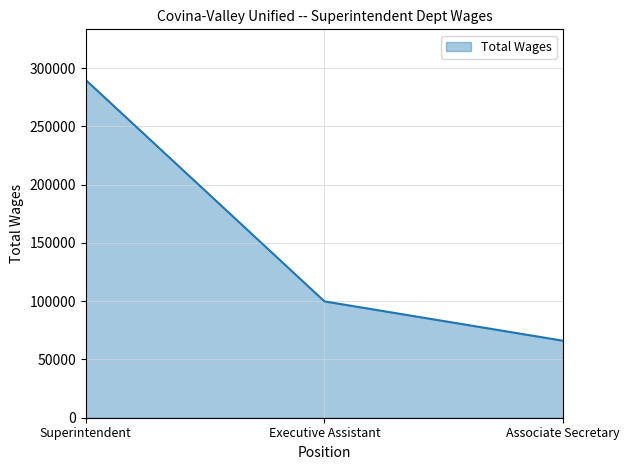

What is the smallest value displayed?

66054